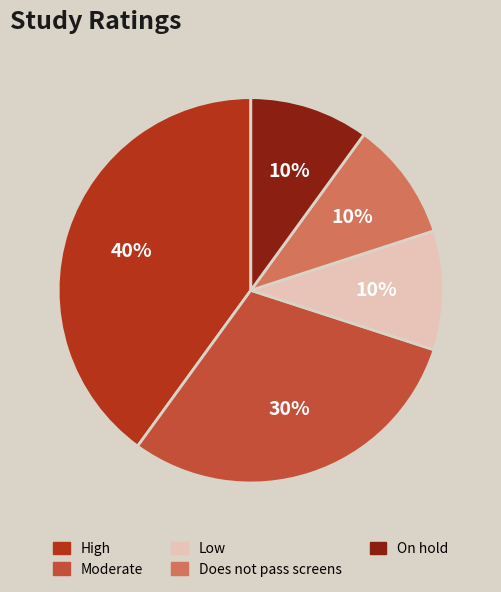

To the nearest percent, what is the average slice percentage?

20%